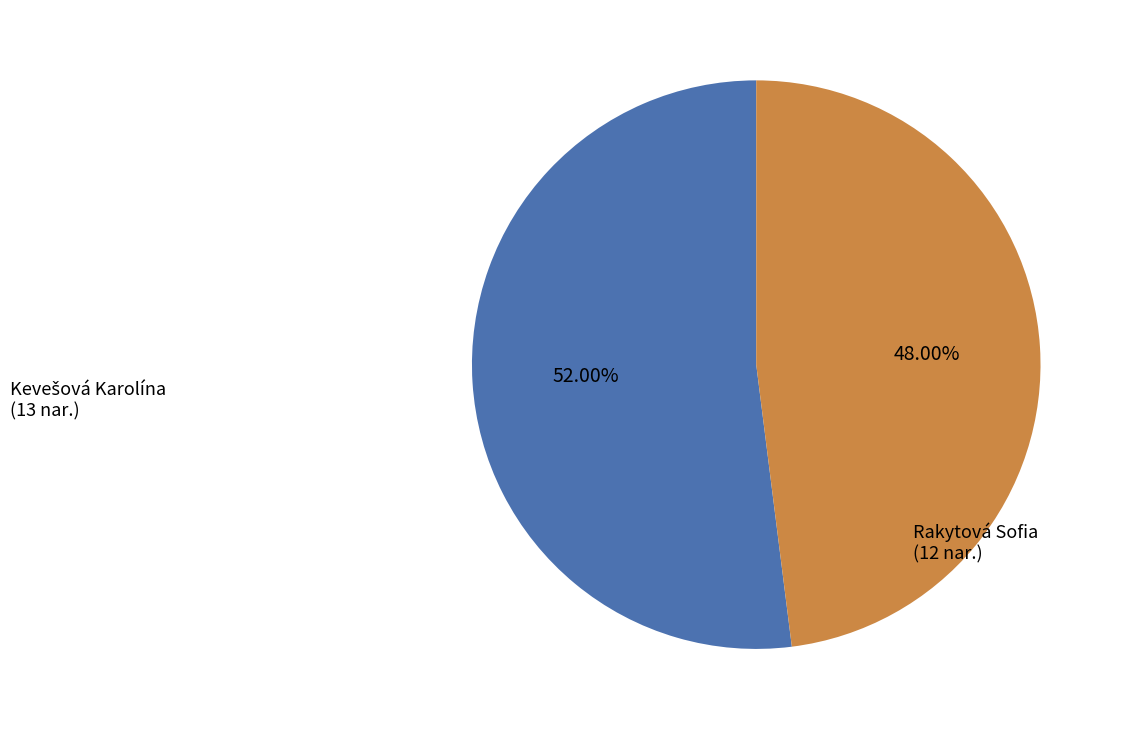

Is there a majority slice in this chart?

Yes